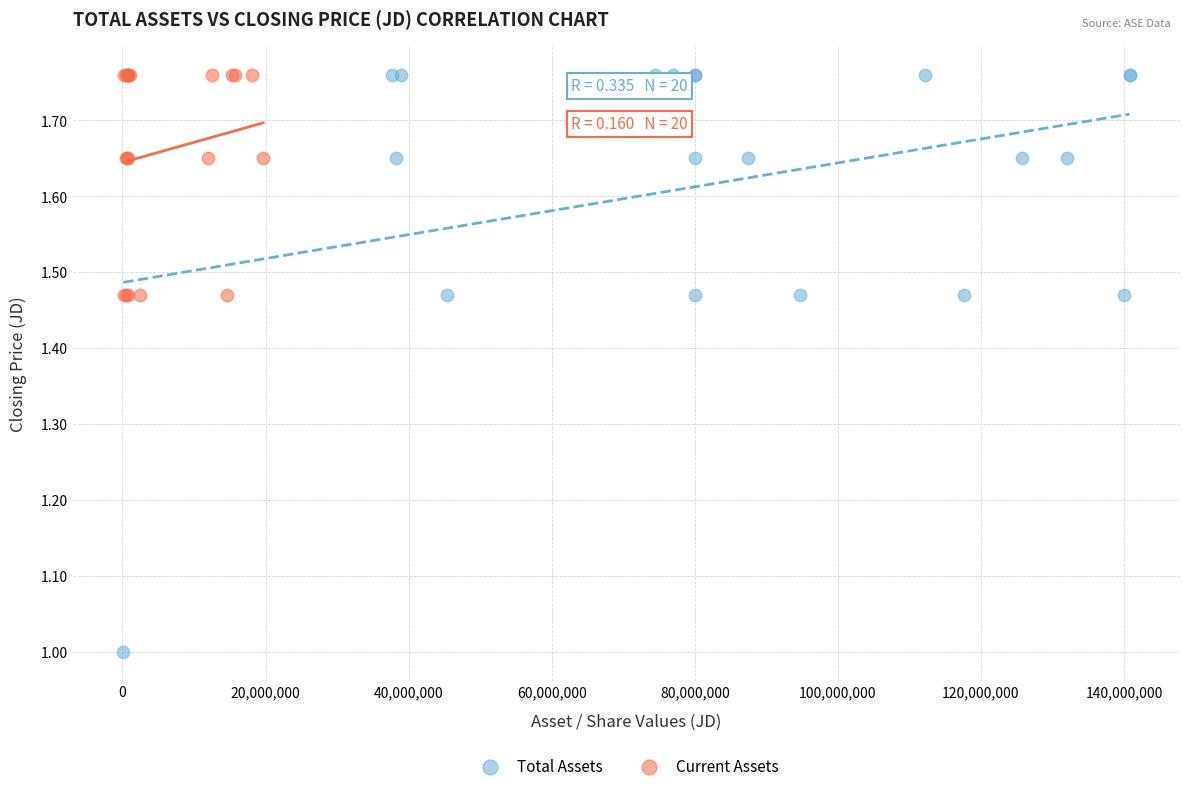

Which series has the largest Y range (max minus min)?

Total Assets